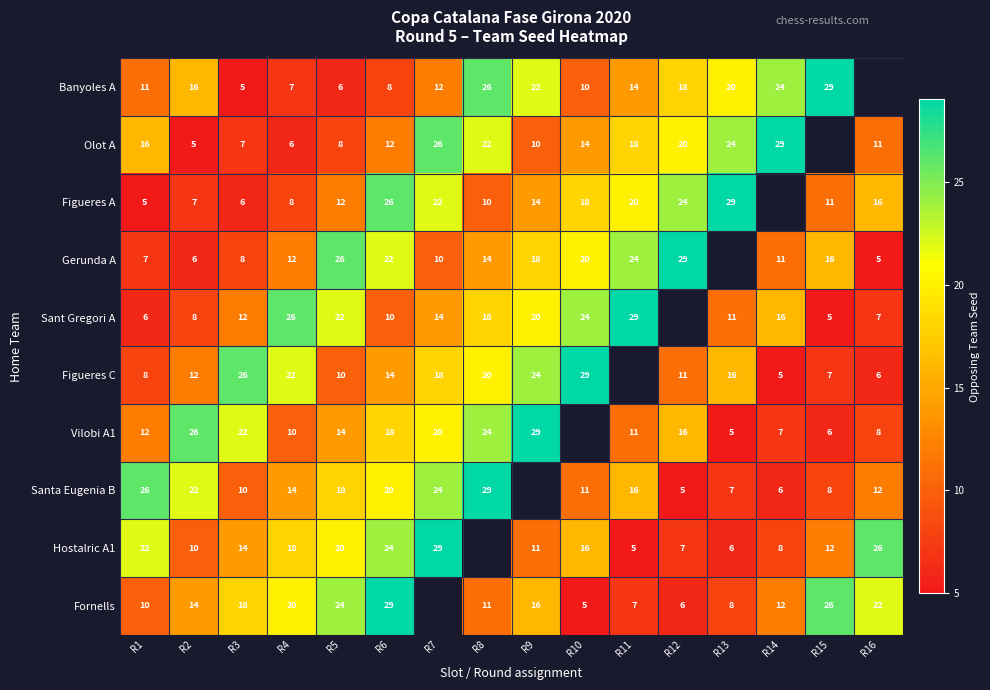

At how many categories does at least one series exceed 15?

16